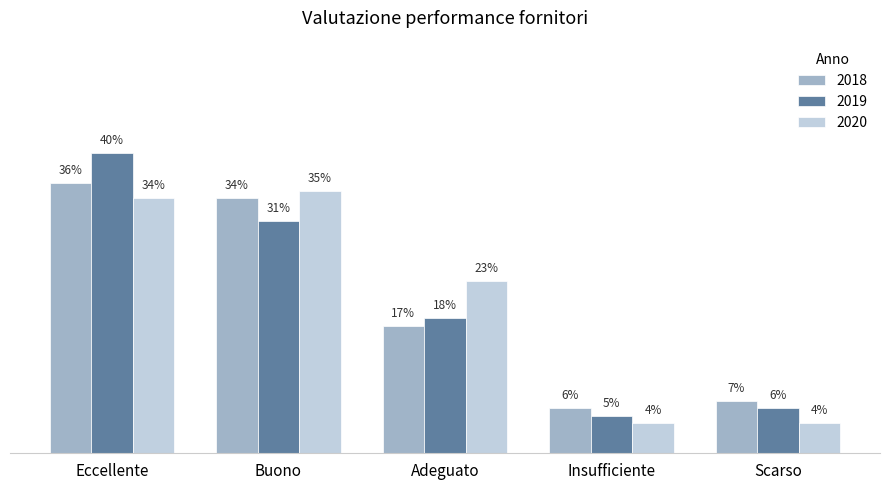

What is the greatest value displayed?

0.4